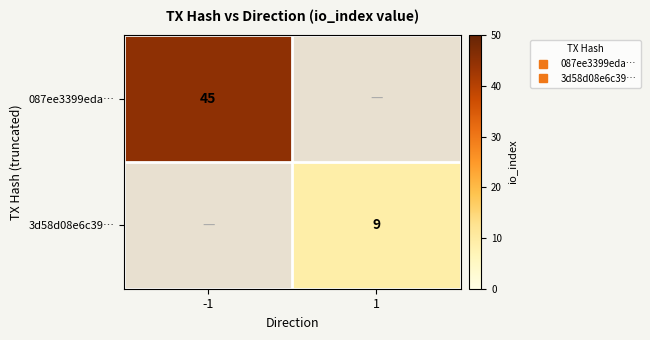

At which label does 3d58d08e6c39… reach its minimum?

-1